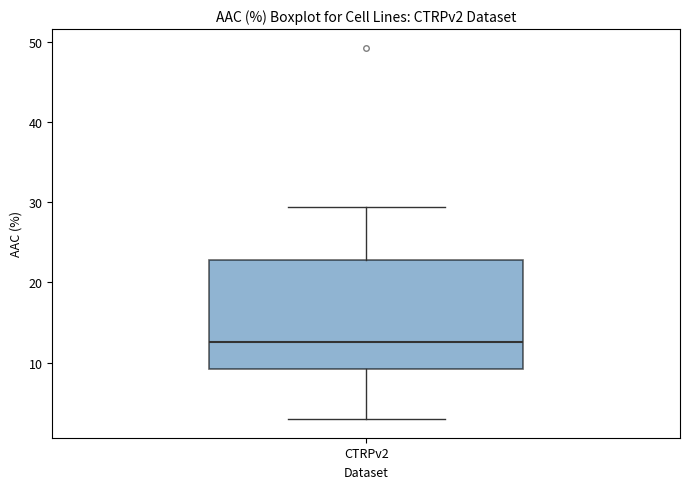

Read this box plot against the y-axis: the position of the median line, the range covered by the box, and the ends of both whiskers. The values are not printed on the chart, so give them approximately, as read against the axis.

median 13, box 9 to 23, whiskers 3 to 29